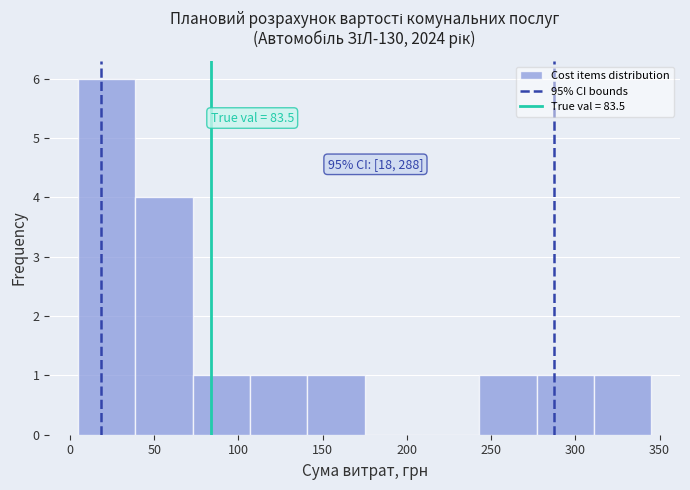

Which range on the x-axis has the tallest bar?

5 to 40